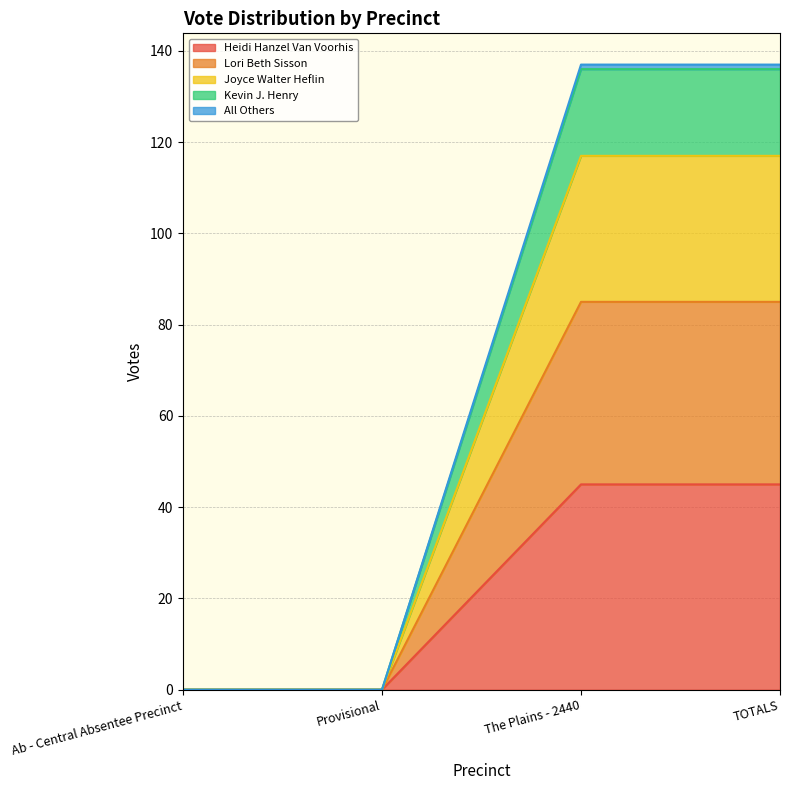

What is the maximum value for Heidi Hanzel Van Voorhis?

45